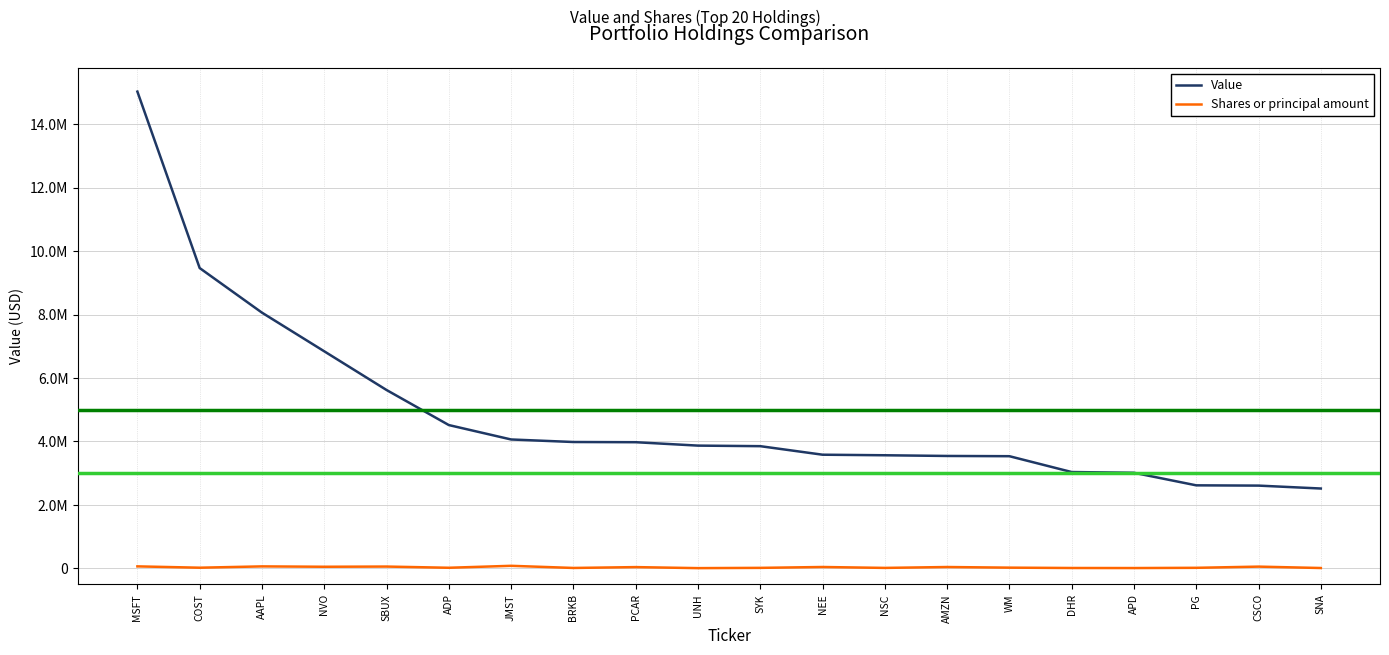

Between DHR and SNA, which series saw the biggest shift?

Value